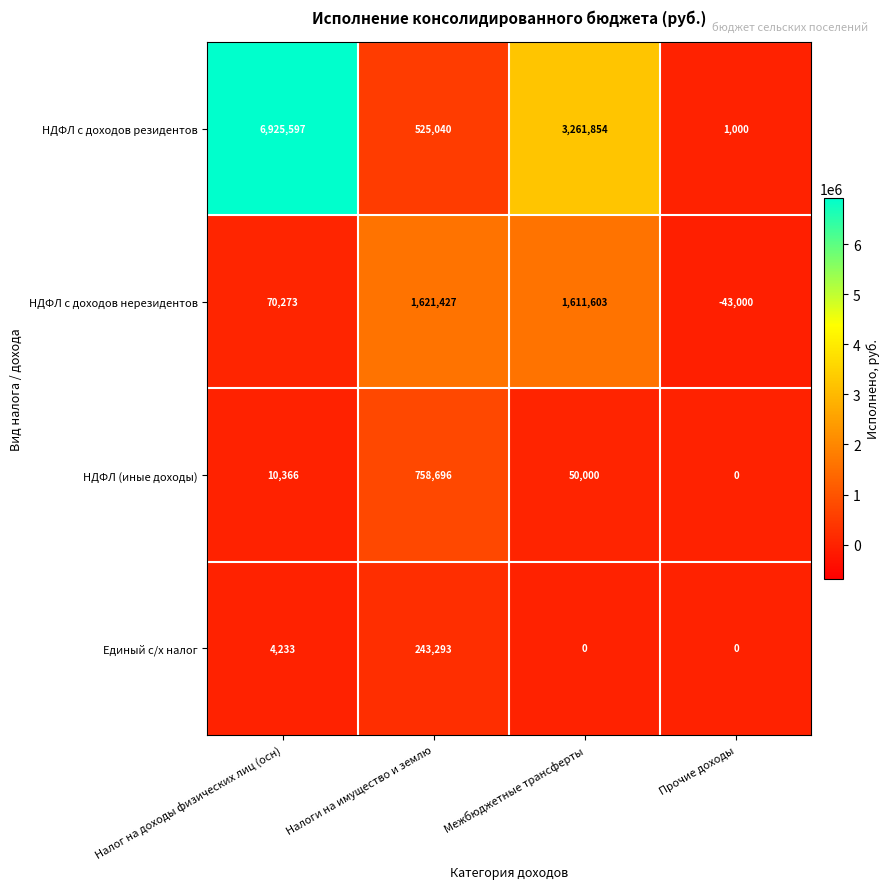

Rank the series by their maximum value, from highest to lowest.

НДФЛ с доходов резидентов, НДФЛ с доходов нерезидентов, НДФЛ (иные доходы), Единый с/х налог